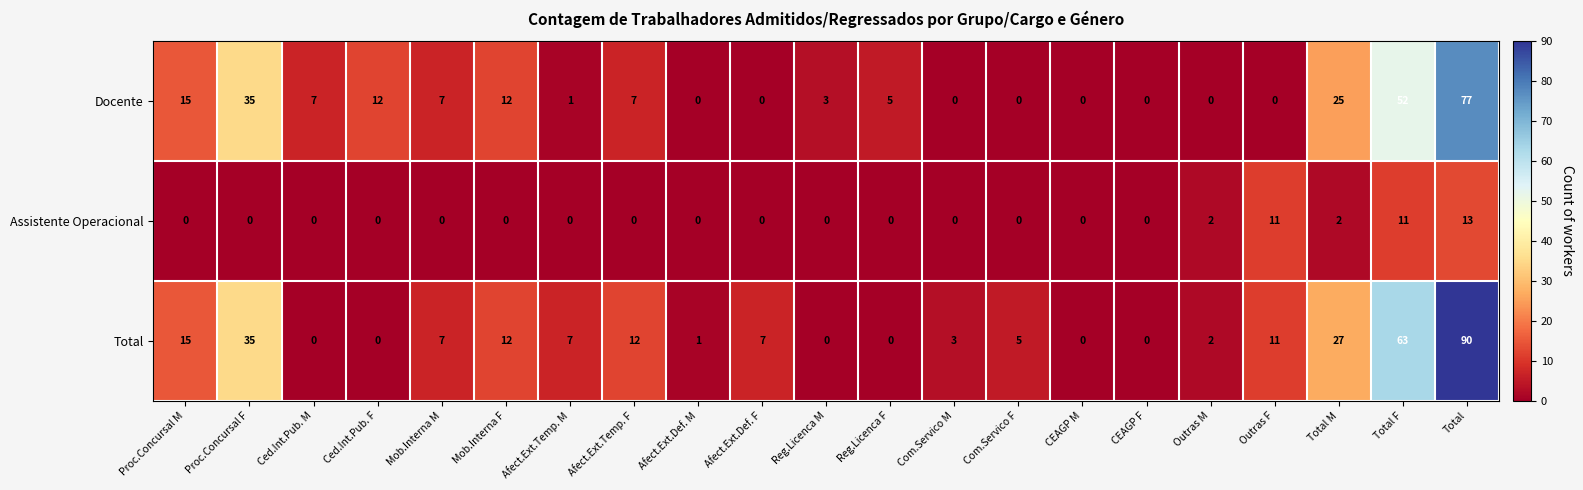

Which series has the largest total across all categories?

Total